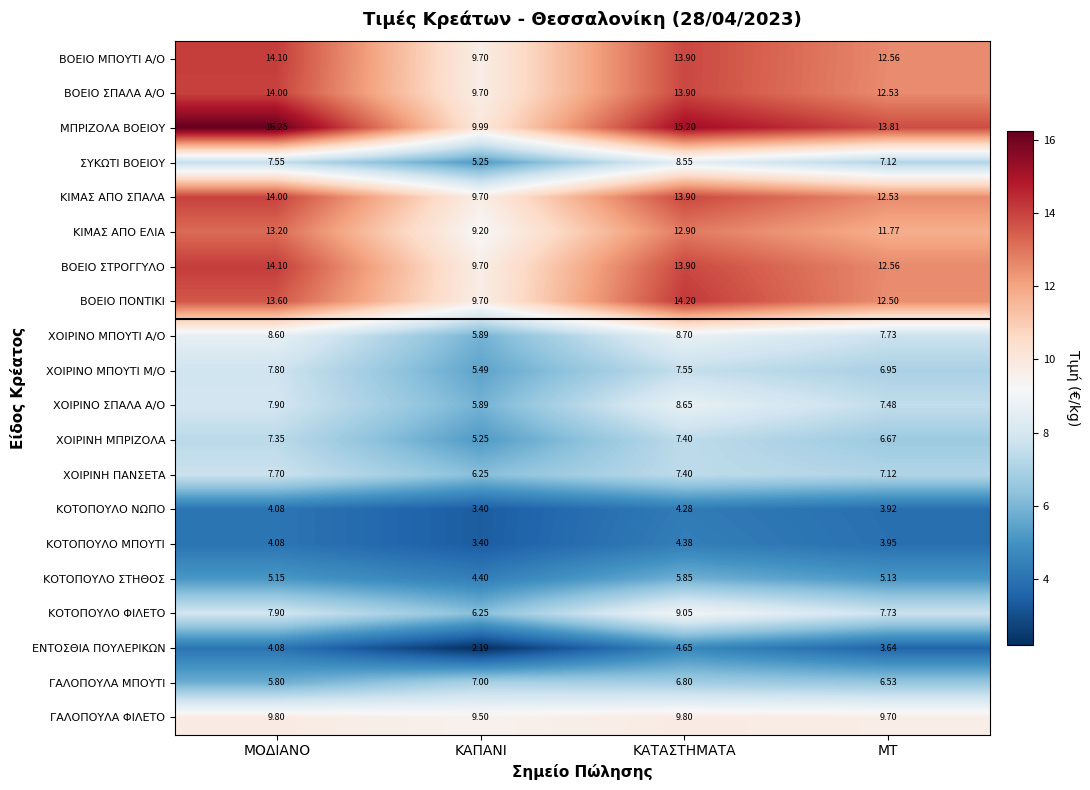

Which series changed the most between ΚΑΠΑΝΙ and ΜΤ?

ΜΠΡΙΖΟΛΑ ΒΟΕΙΟΥ